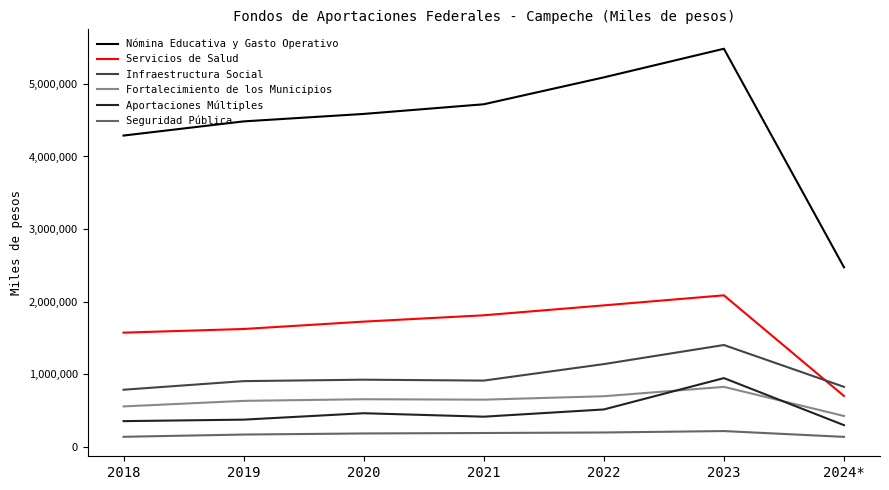

Which series has the largest total across all categories?

Nómina Educativa y Gasto Operativo